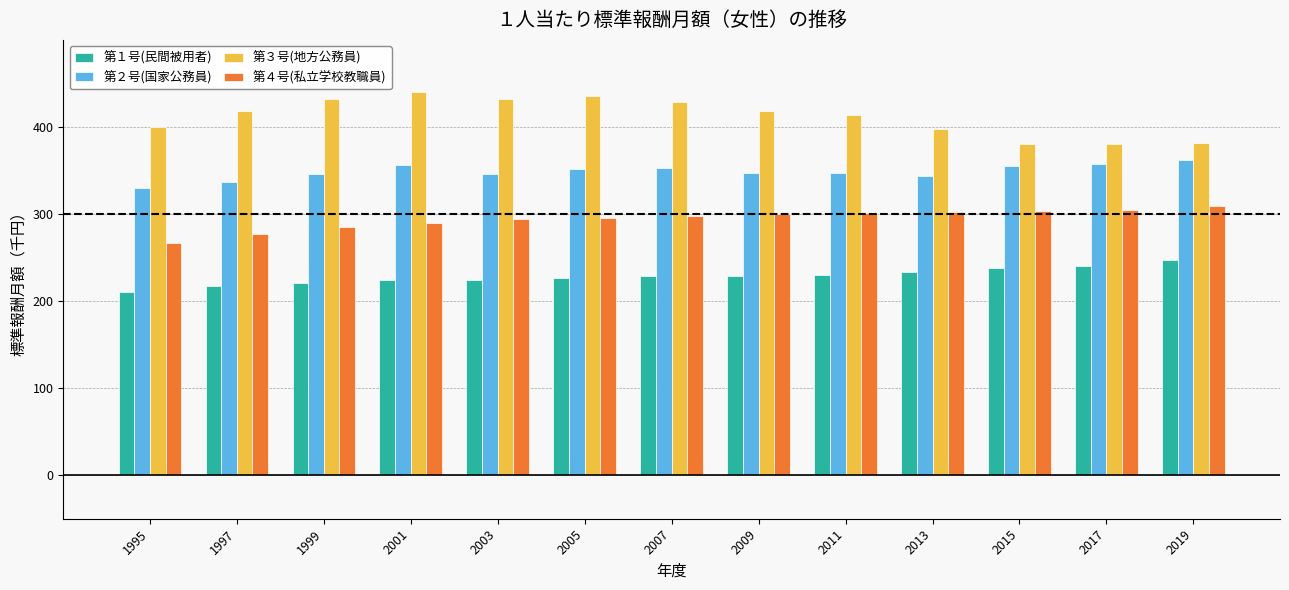

What is the maximum value shown in the chart?

440.0